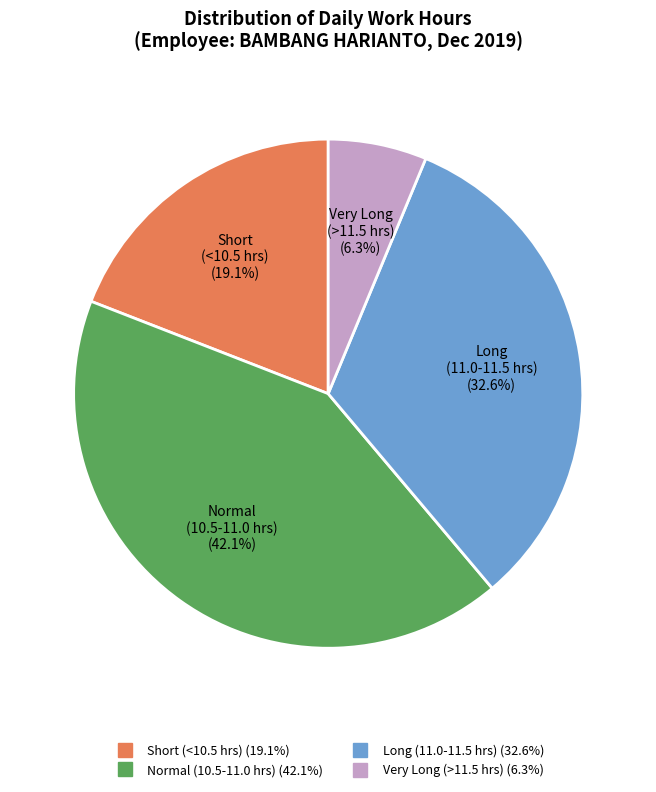

Is there any slice that represents more than half of the pie?

No